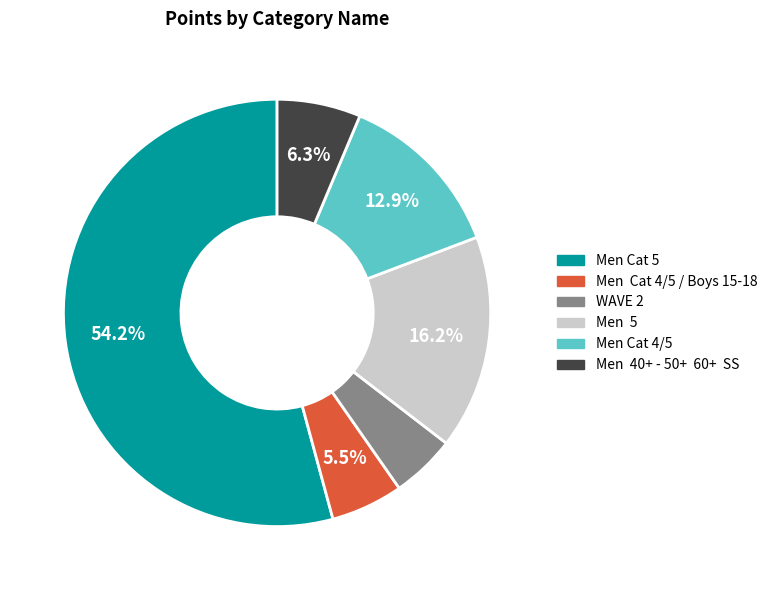

Count the number of slices in the pie.

6